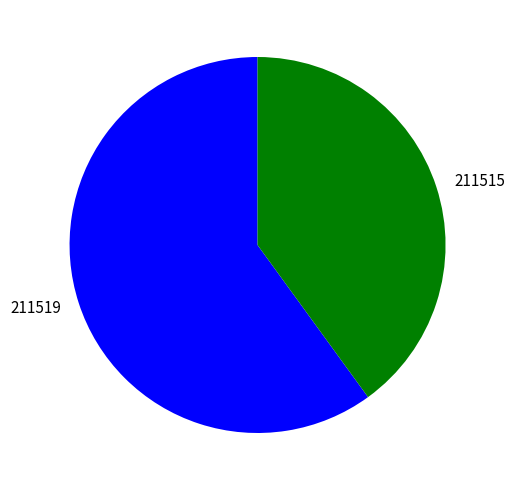

Which has a higher value, 211515 or 211519?

211519